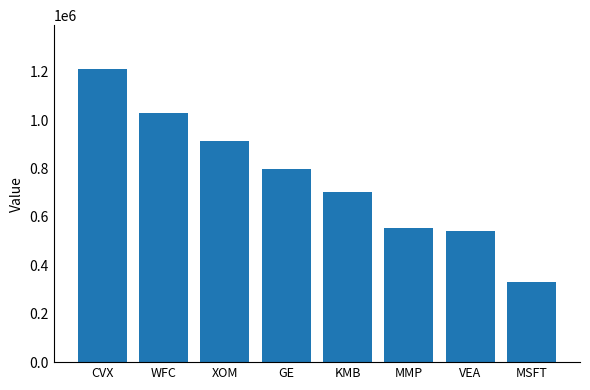

At which category does the chart reach its minimum across all series?

MSFT